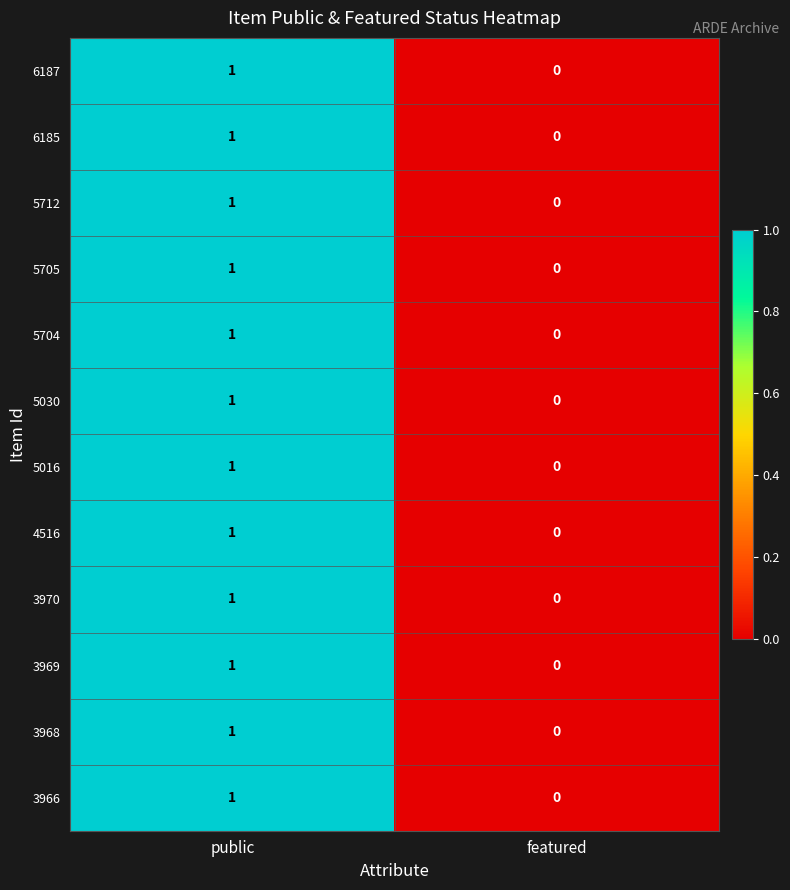

Where is 3969 nearest to the value 0?

featured